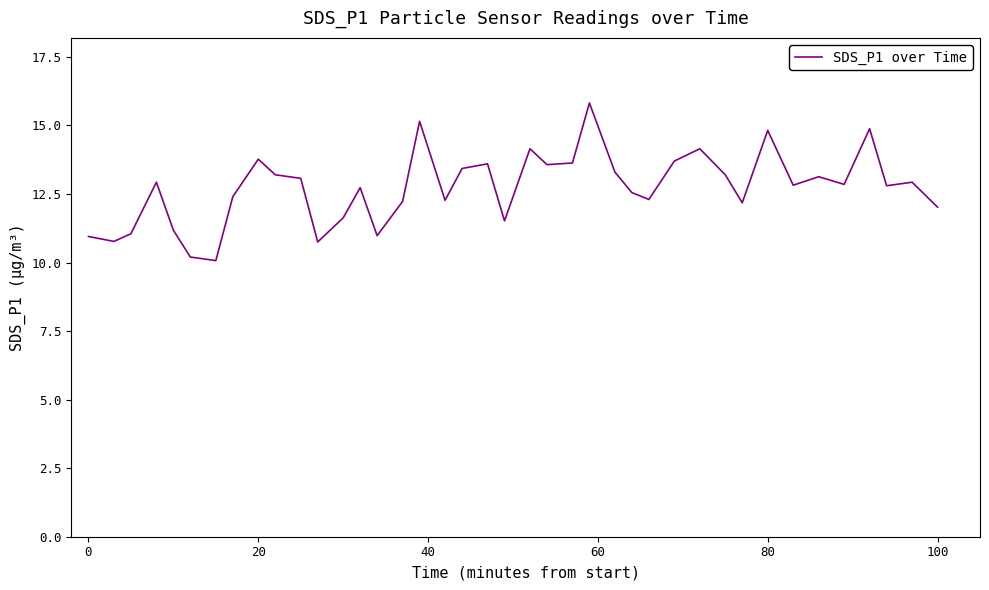

How many lines are shown in the chart?

1